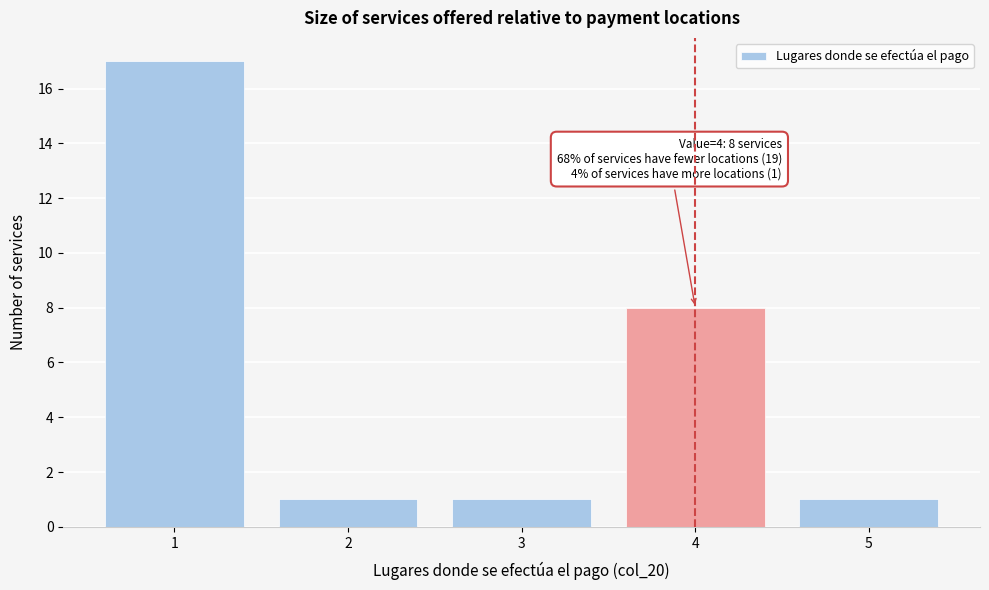

Reading left to right, list all the values displayed in this chart.

1=17	2=1	3=1	4=8	5=1